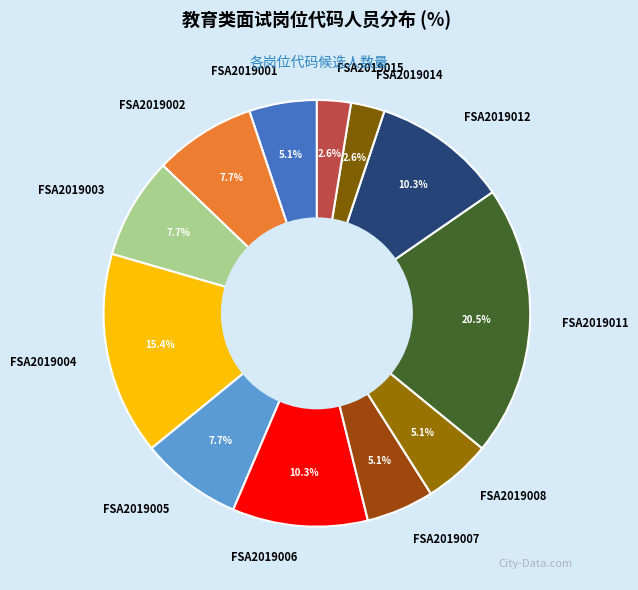

Count the number of slices in the pie.

12